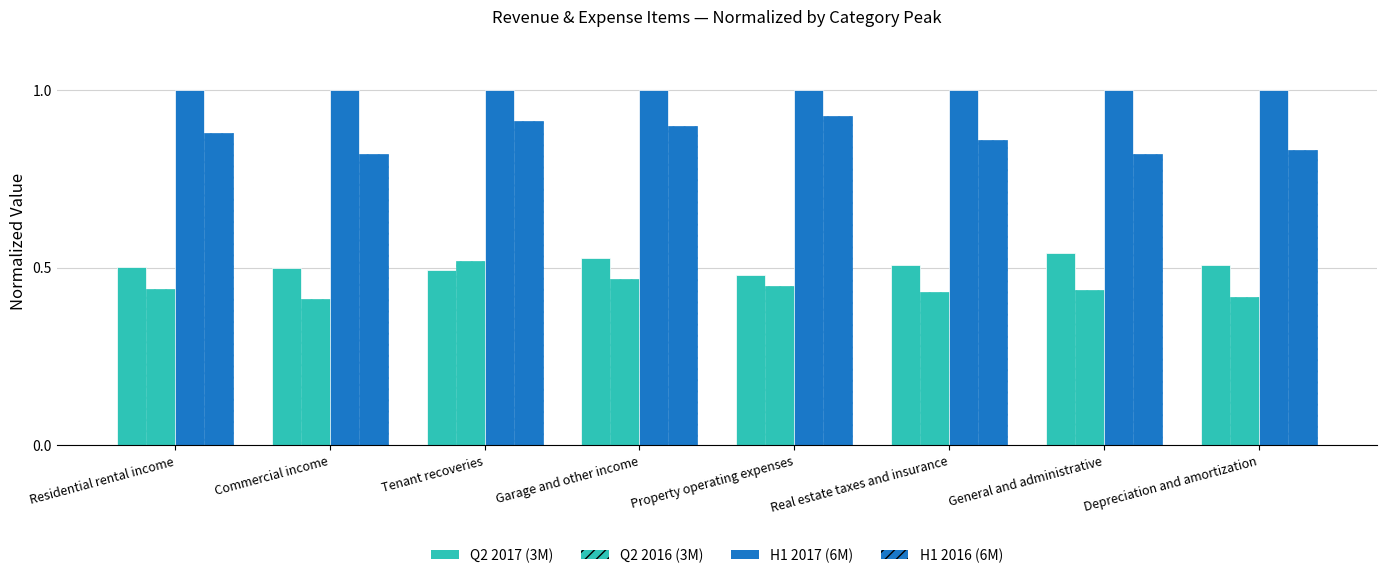

How many data points does each series have?

8